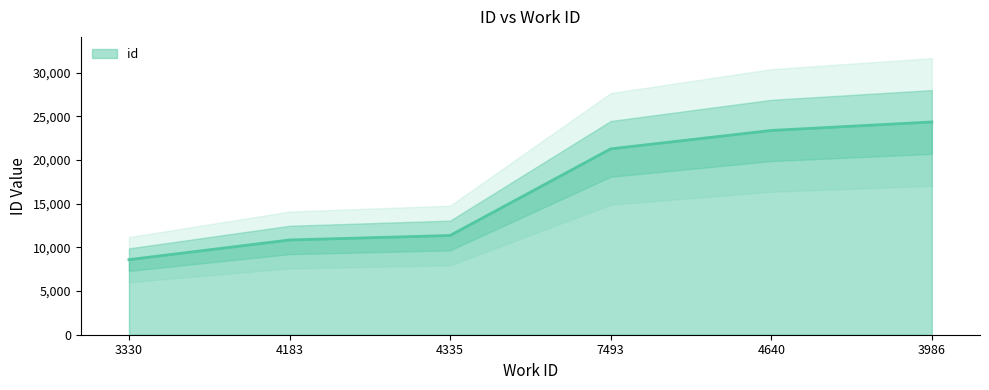

What is the sum of the values at 7493 and 3330?

29891